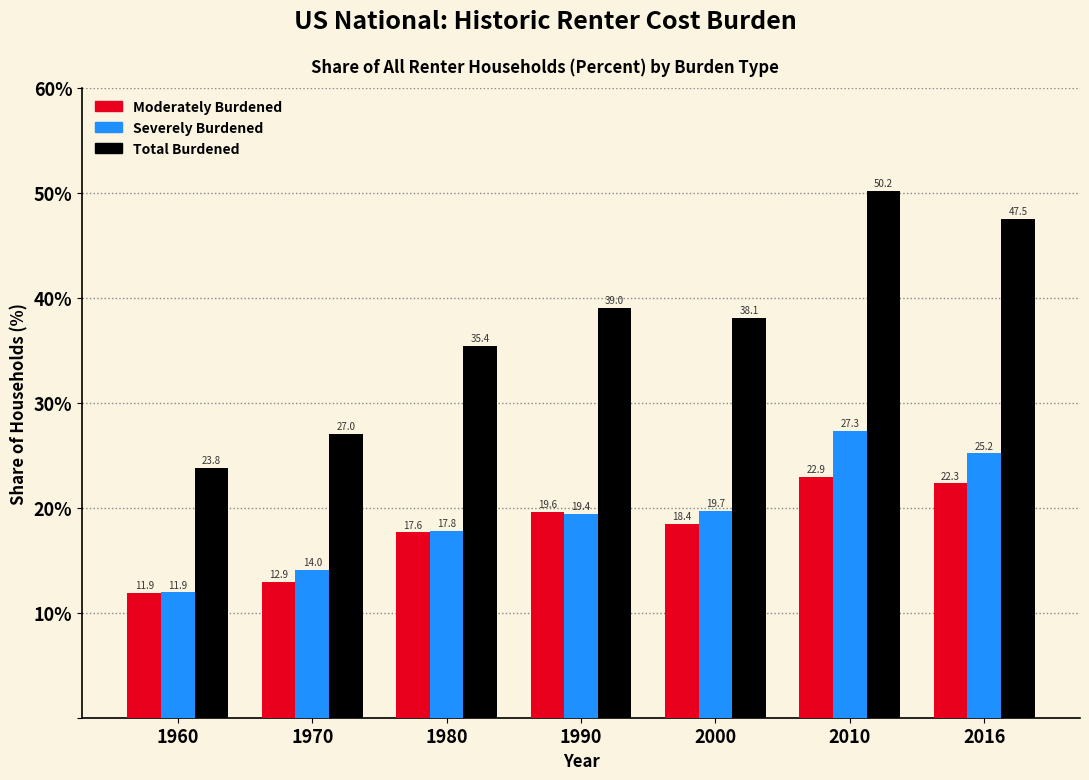

At how many categories does at least one series exceed 33?

5